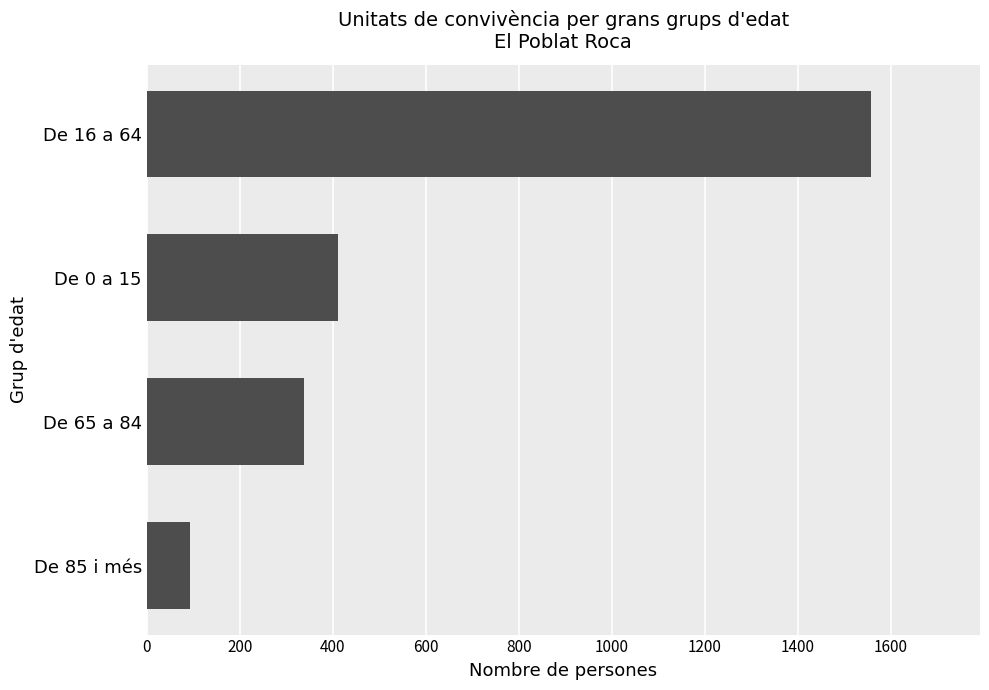

Rank the categories by value from lowest to highest.

De 85 i més, De 65 a 84, De 0 a 15, De 16 a 64